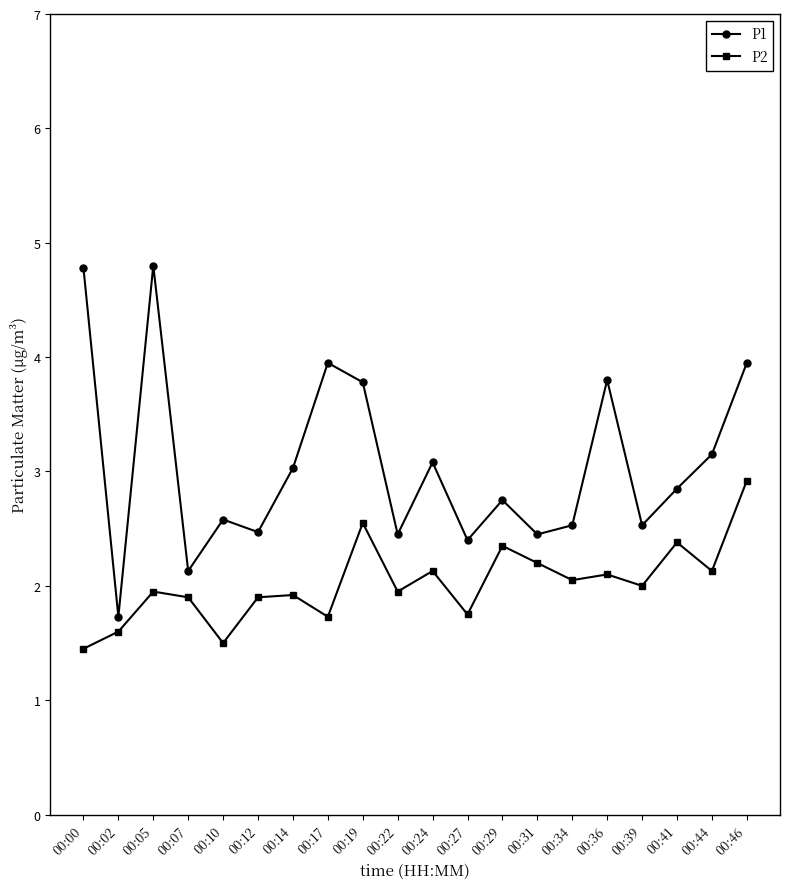

At 00:27, list the series in order from largest to smallest.

P1, P2